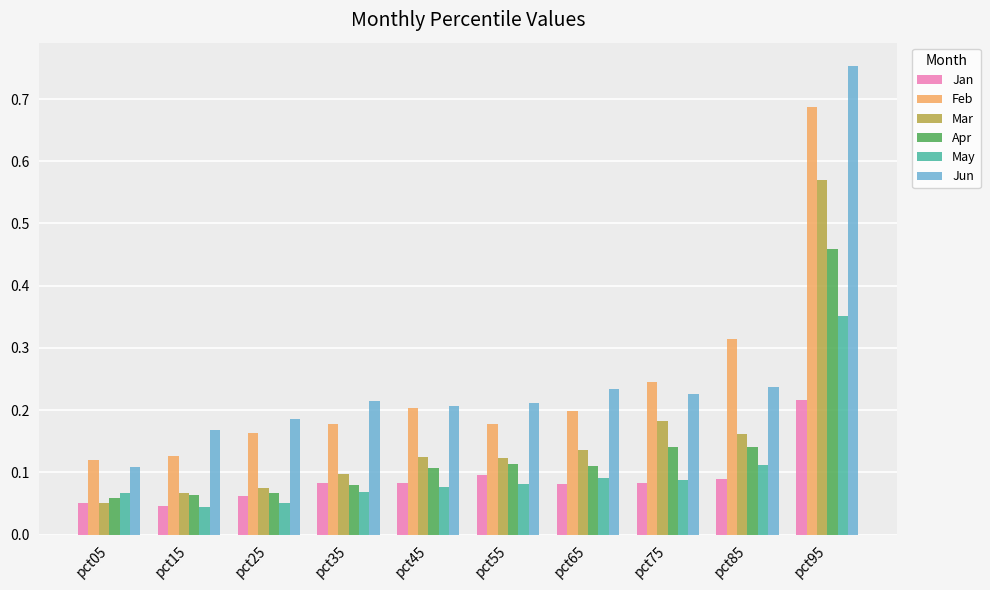

Which series has the largest range (max minus min)?

Jun